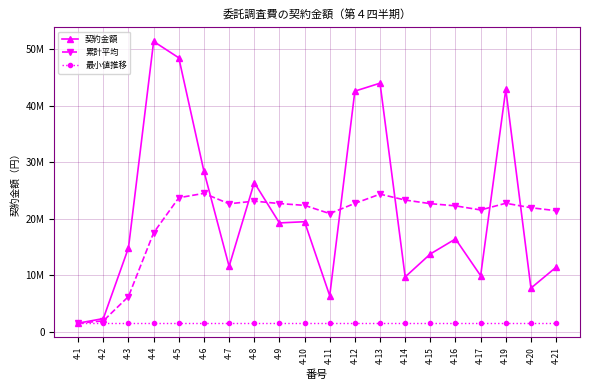

What are all the series names shown in the legend?

契約金額, 累計平均, 最小値推移